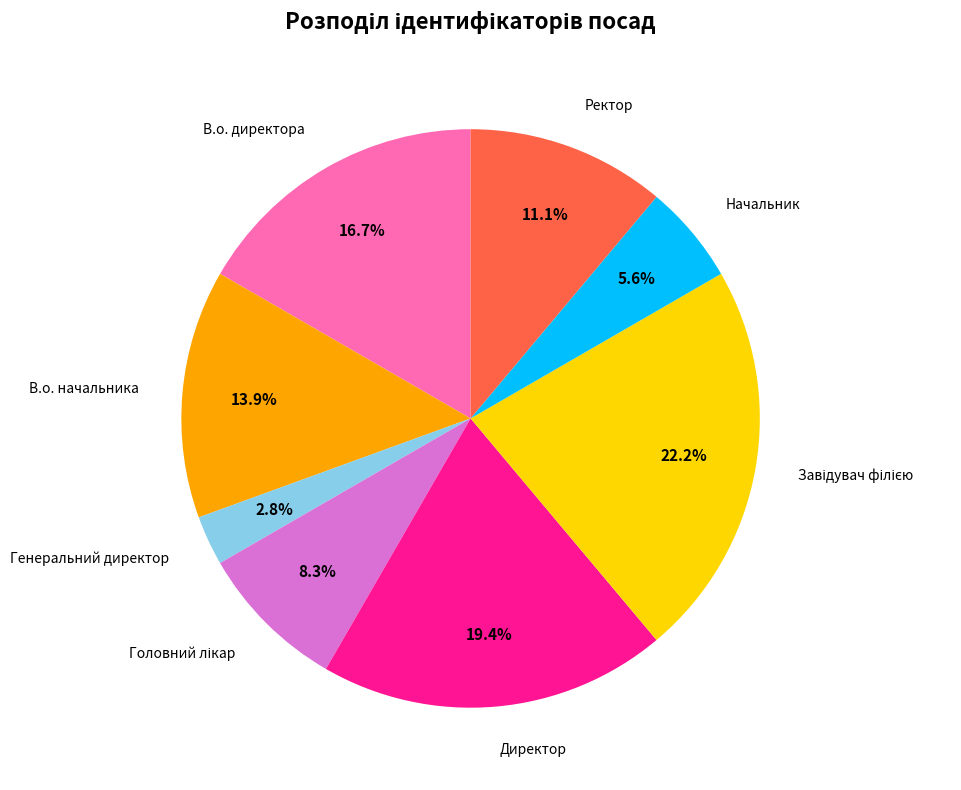

To the nearest percent, what is the average slice percentage?

12%